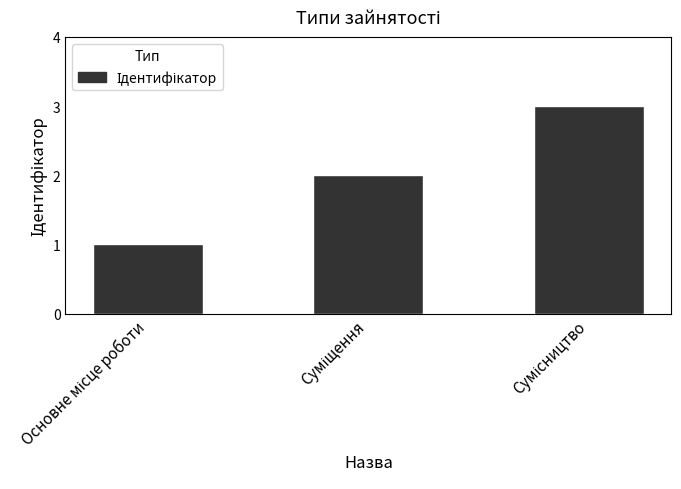

What is the sum of all values?

6